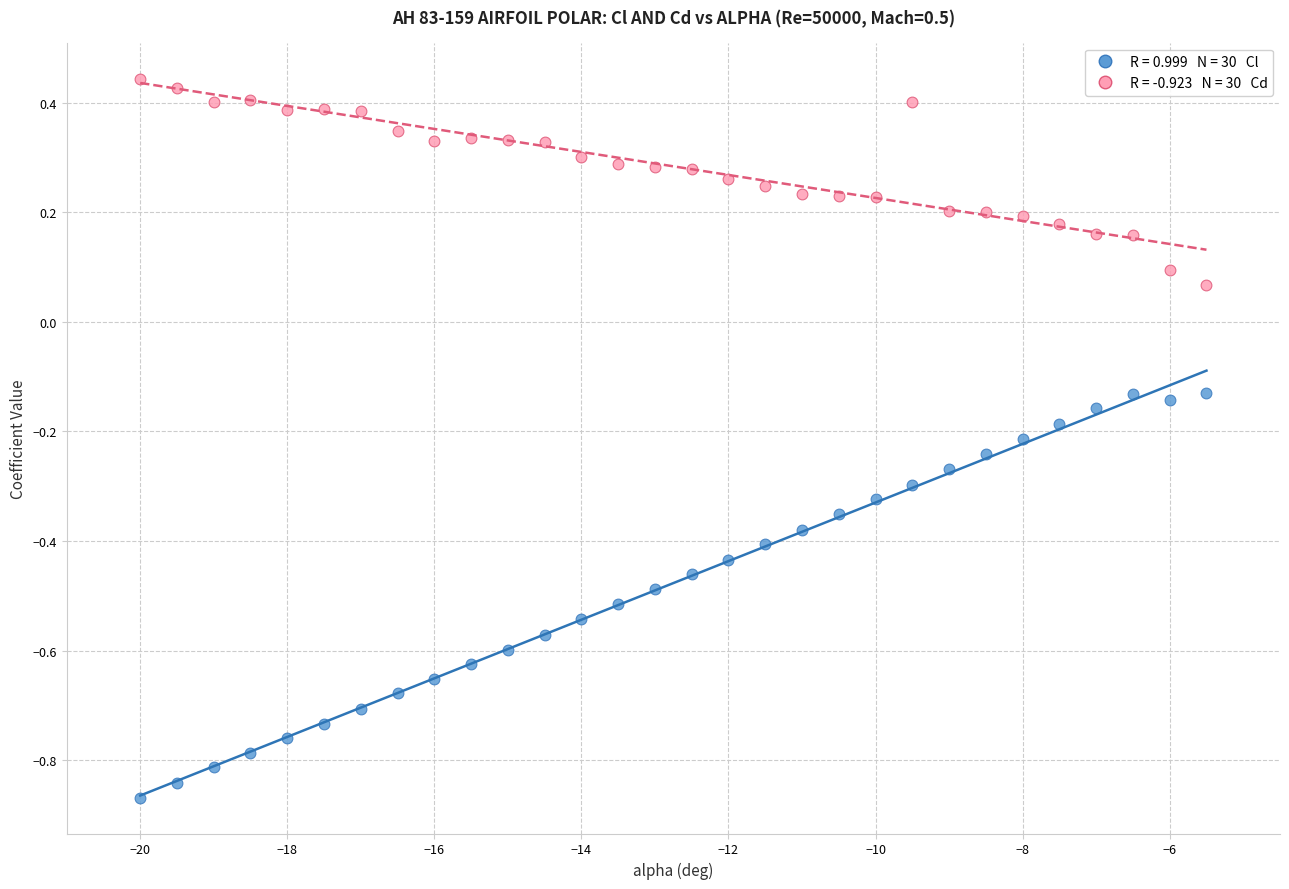

Across all data points, what is the range of X values (max minus min)?

14.5